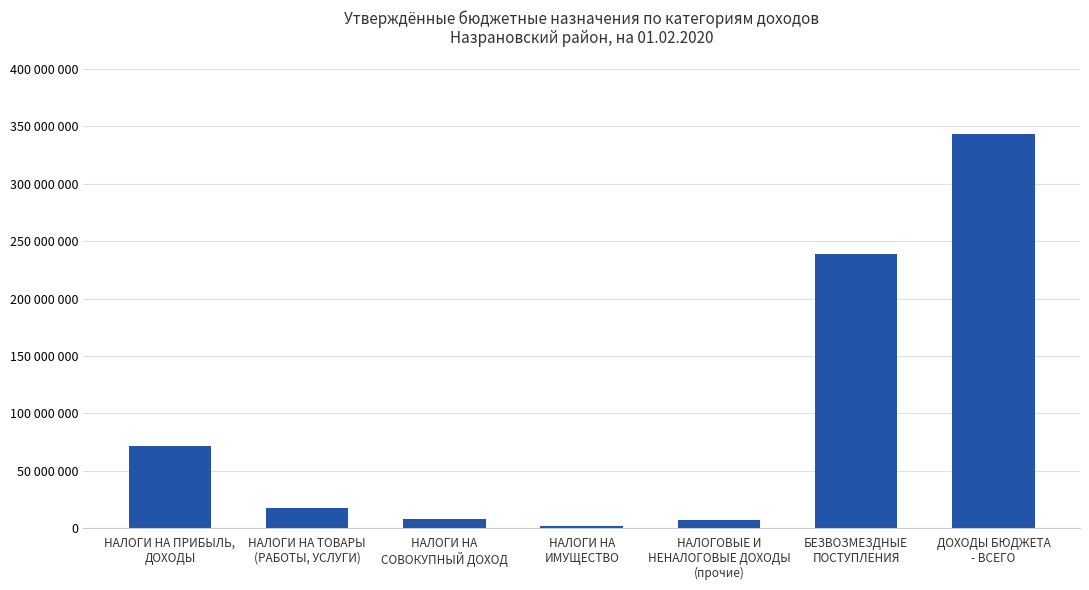

Are the bars horizontal?

No